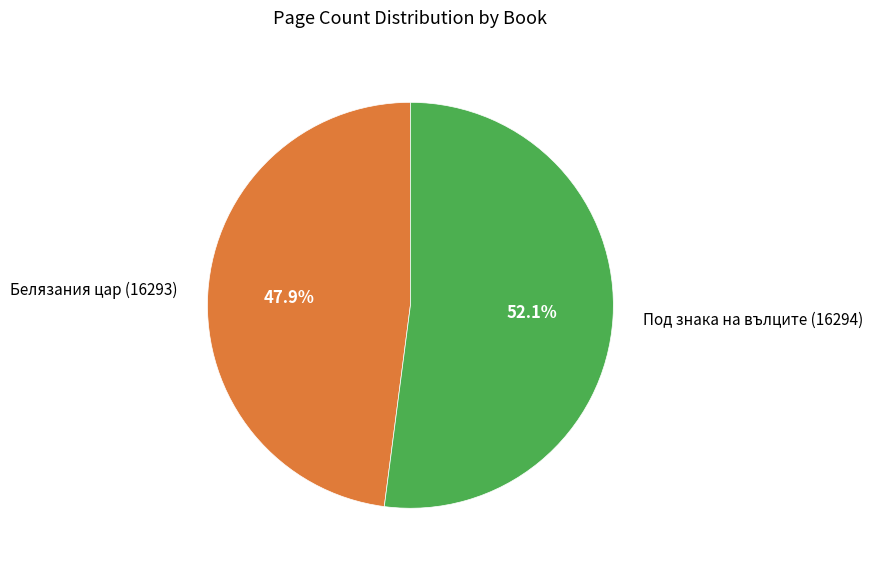

What percentage is the Белязания цар (16293) slice, to the nearest percent?

48%